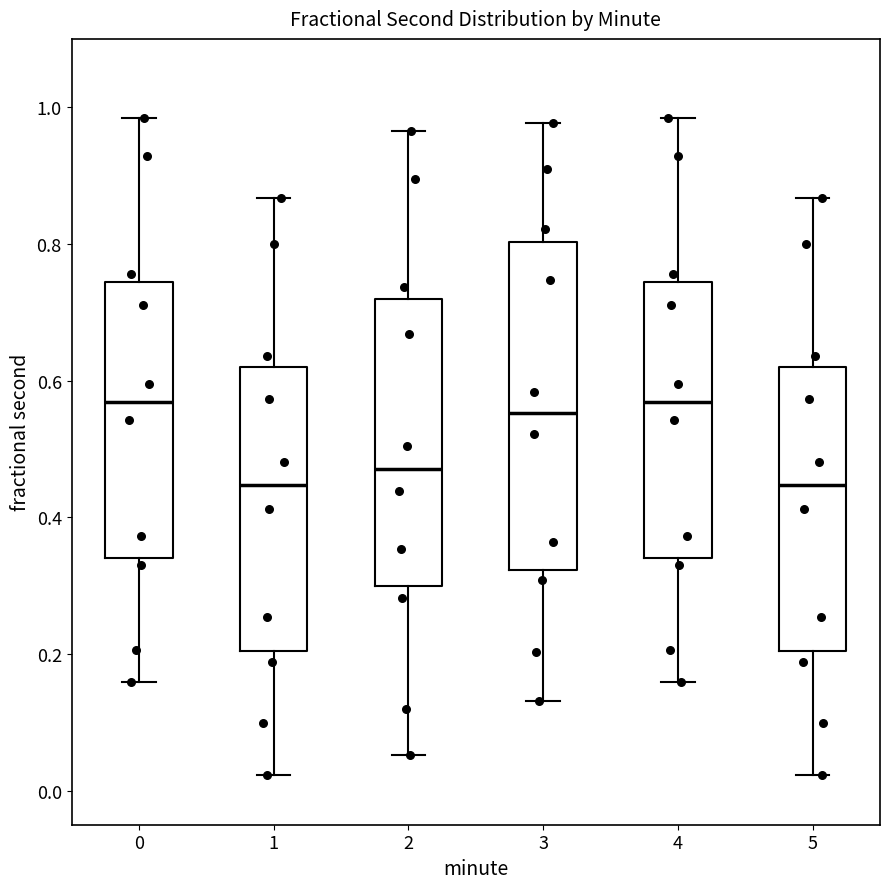

Reading left to right, transcribe this box plot: for each box, give where its median line is, the range the box spans, and where its two whiskers end, as read against the y-axis. The values are not printed on the chart, so give them approximately, as read against the axis.

0: median 0.56, box 0.34 to 0.74, whiskers 0.16 to 0.98
1: median 0.44, box 0.20 to 0.62, whiskers 0.02 to 0.86
2: median 0.48, box 0.30 to 0.72, whiskers 0.06 to 0.96
3: median 0.56, box 0.32 to 0.80, whiskers 0.14 to 0.98
4: median 0.56, box 0.34 to 0.74, whiskers 0.16 to 0.98
5: median 0.44, box 0.20 to 0.62, whiskers 0.02 to 0.86